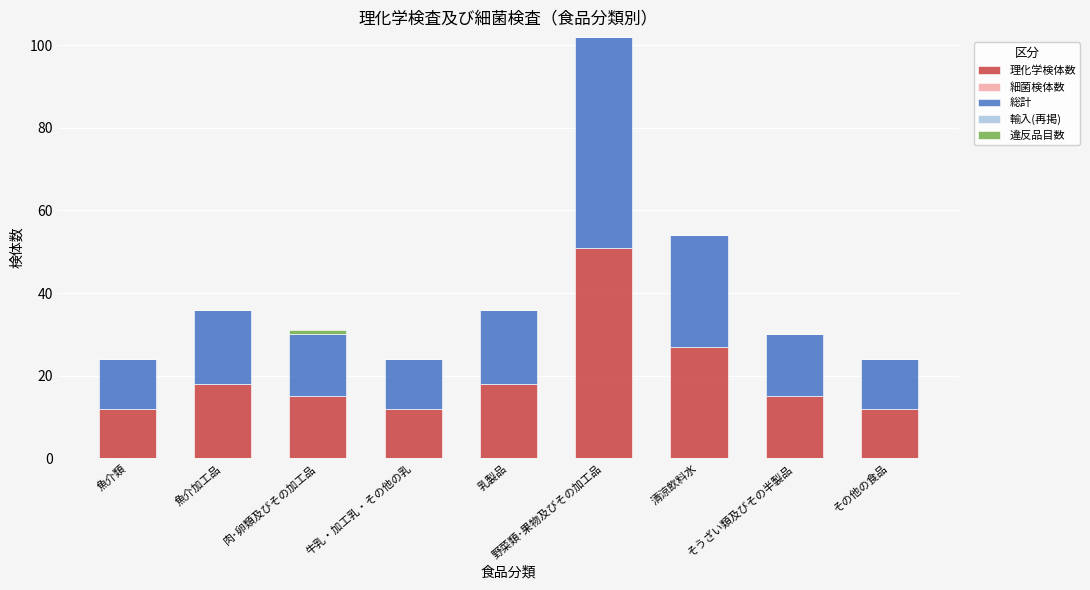

Are the bars horizontal?

No